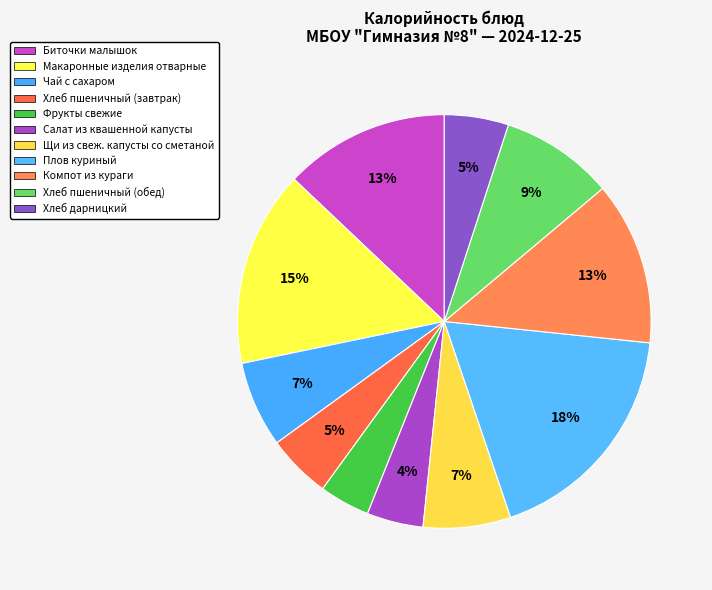

Between Щи из свеж. капусты со сметаной and Плов куриный, which is larger?

Плов куриный